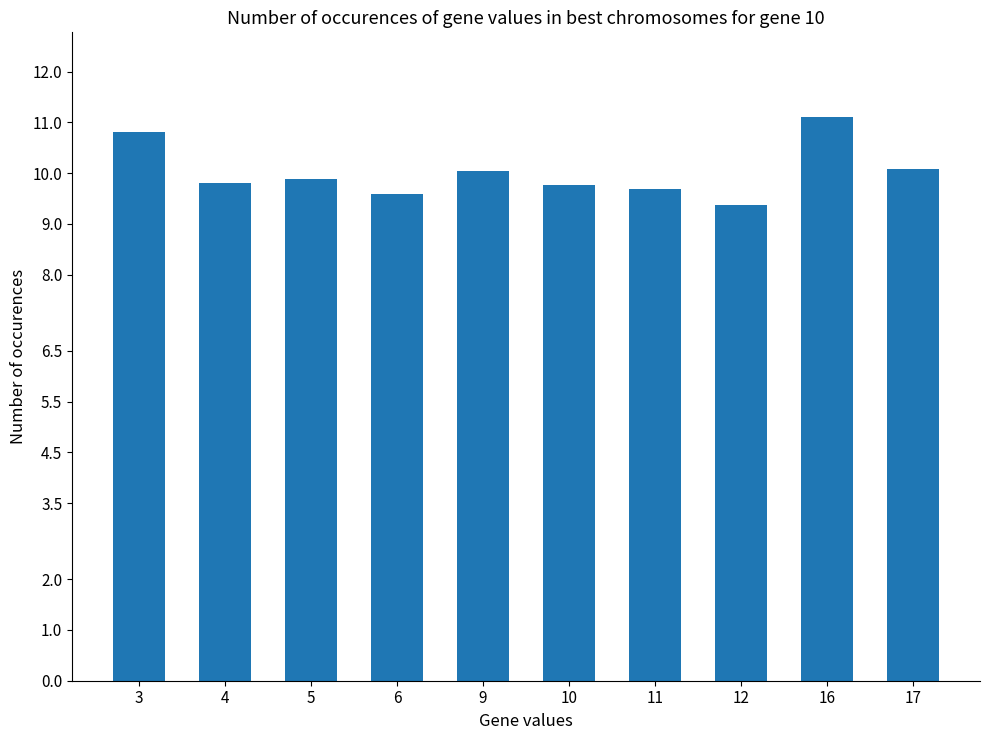

What is the minimum value shown in the chart?

9.4